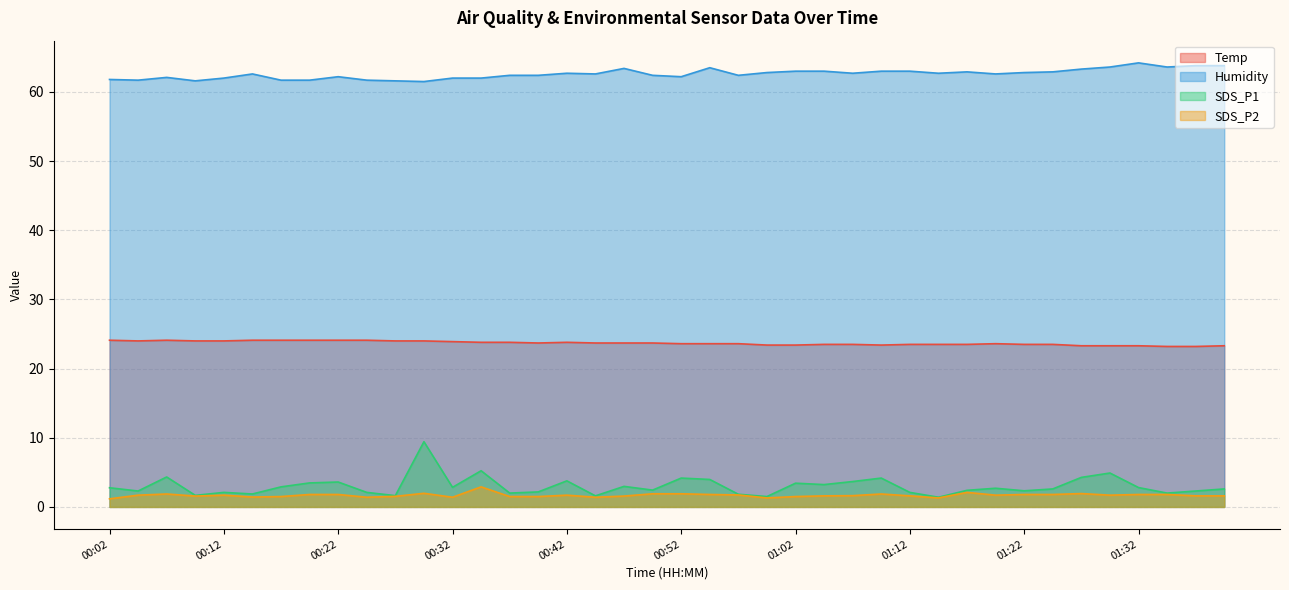

Which series has the largest total across all categories?

Humidity